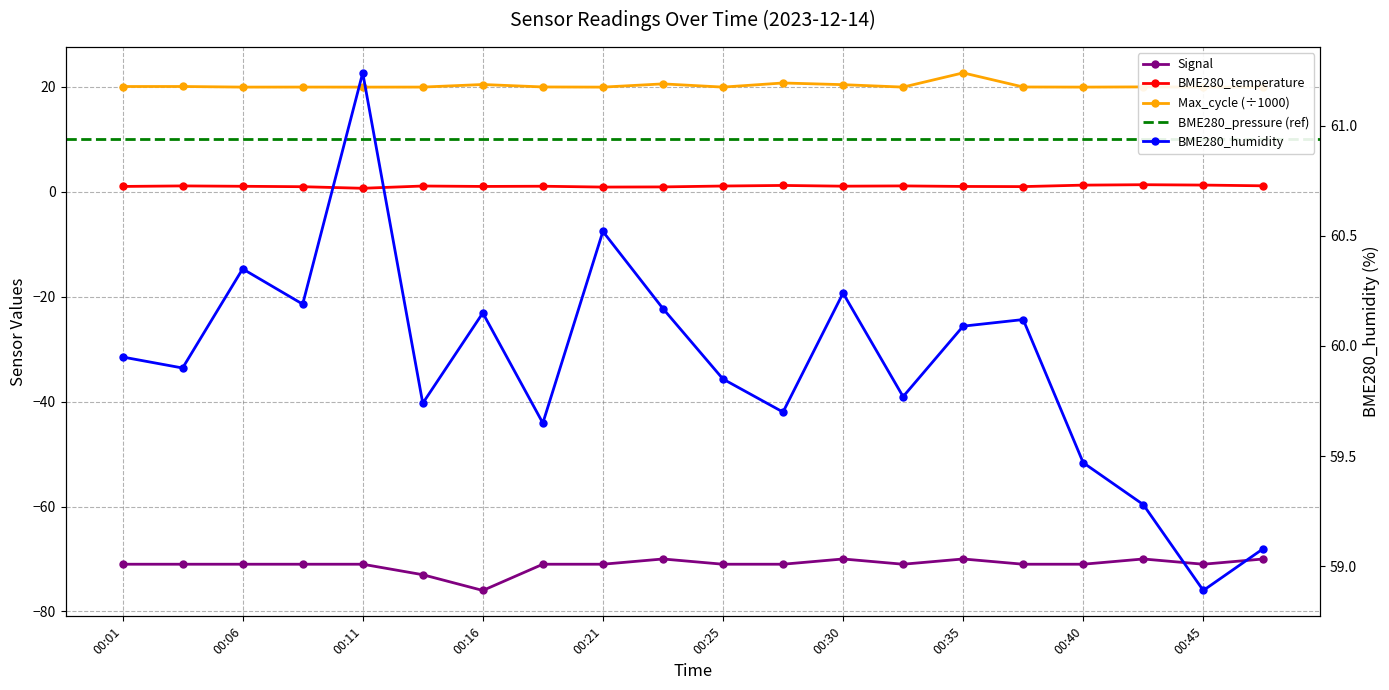

What is the maximum value for BME280_temperature?

1.3